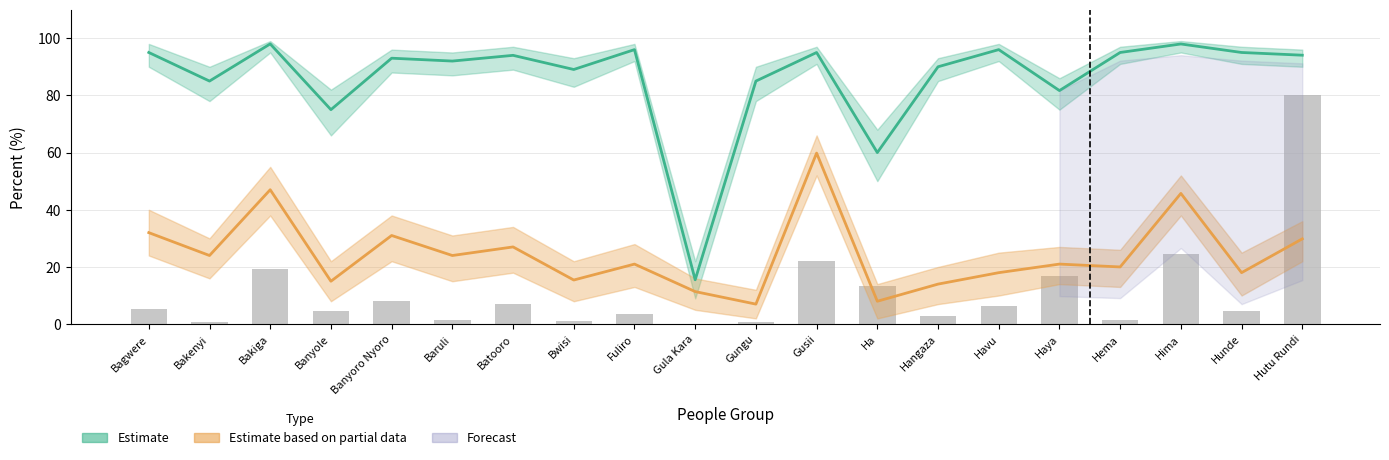

How many series are shown in this chart?

3